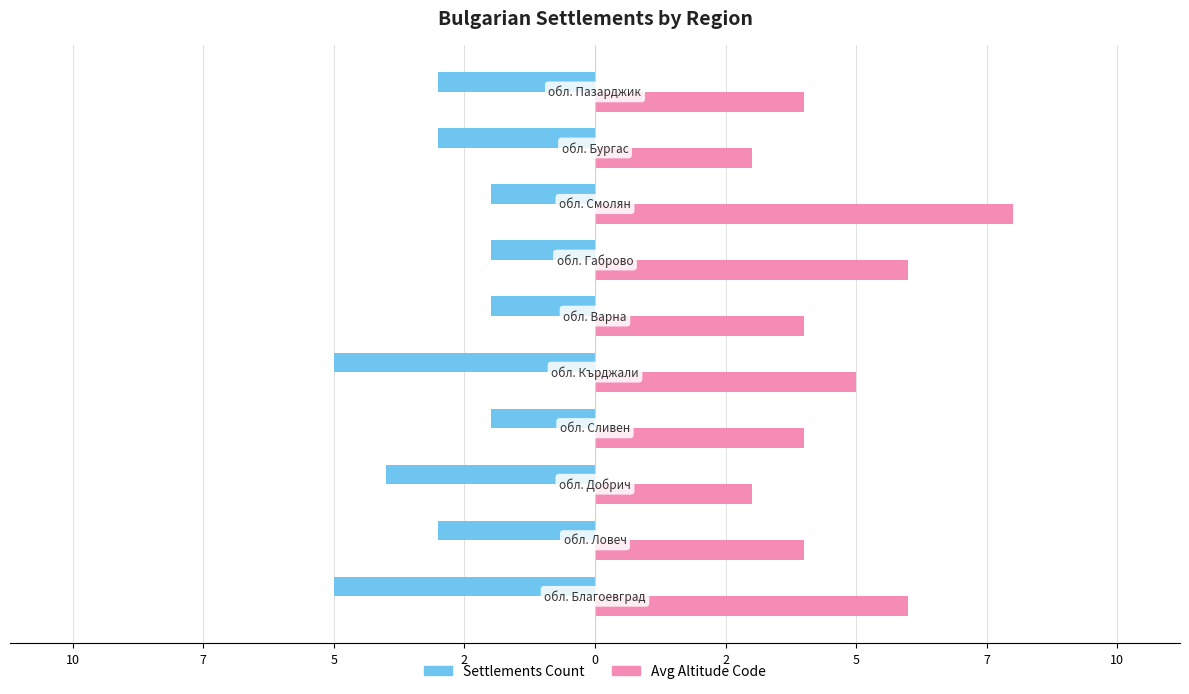

Which series has the widest spread of values?

Avg Altitude Code